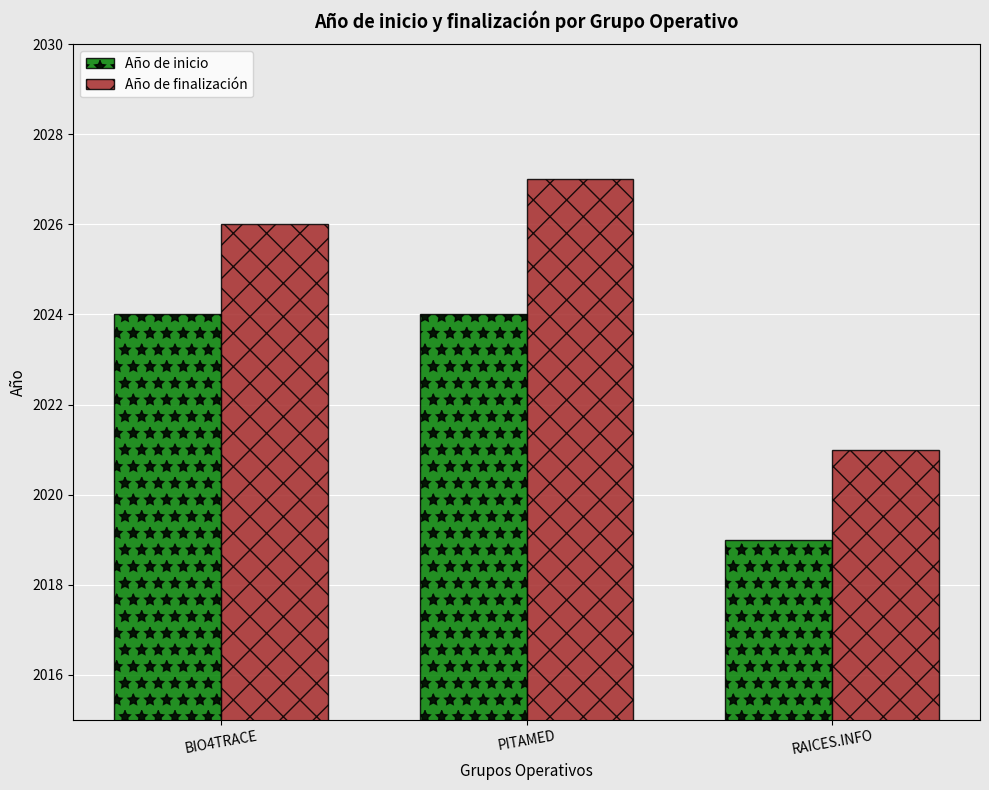

What position from the left is RAICES.INFO?

3